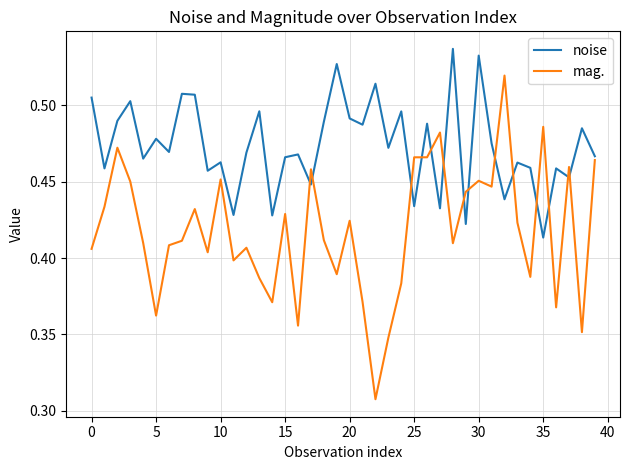

What is the difference between the maximum and minimum values in the mag. series?

0.2